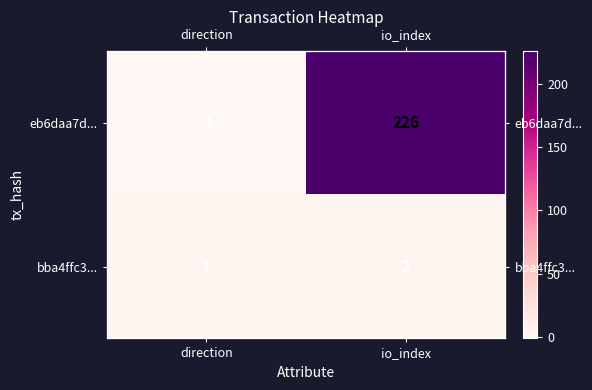

What is the difference between the maximum and minimum values in the eb6daa7d... series?

227